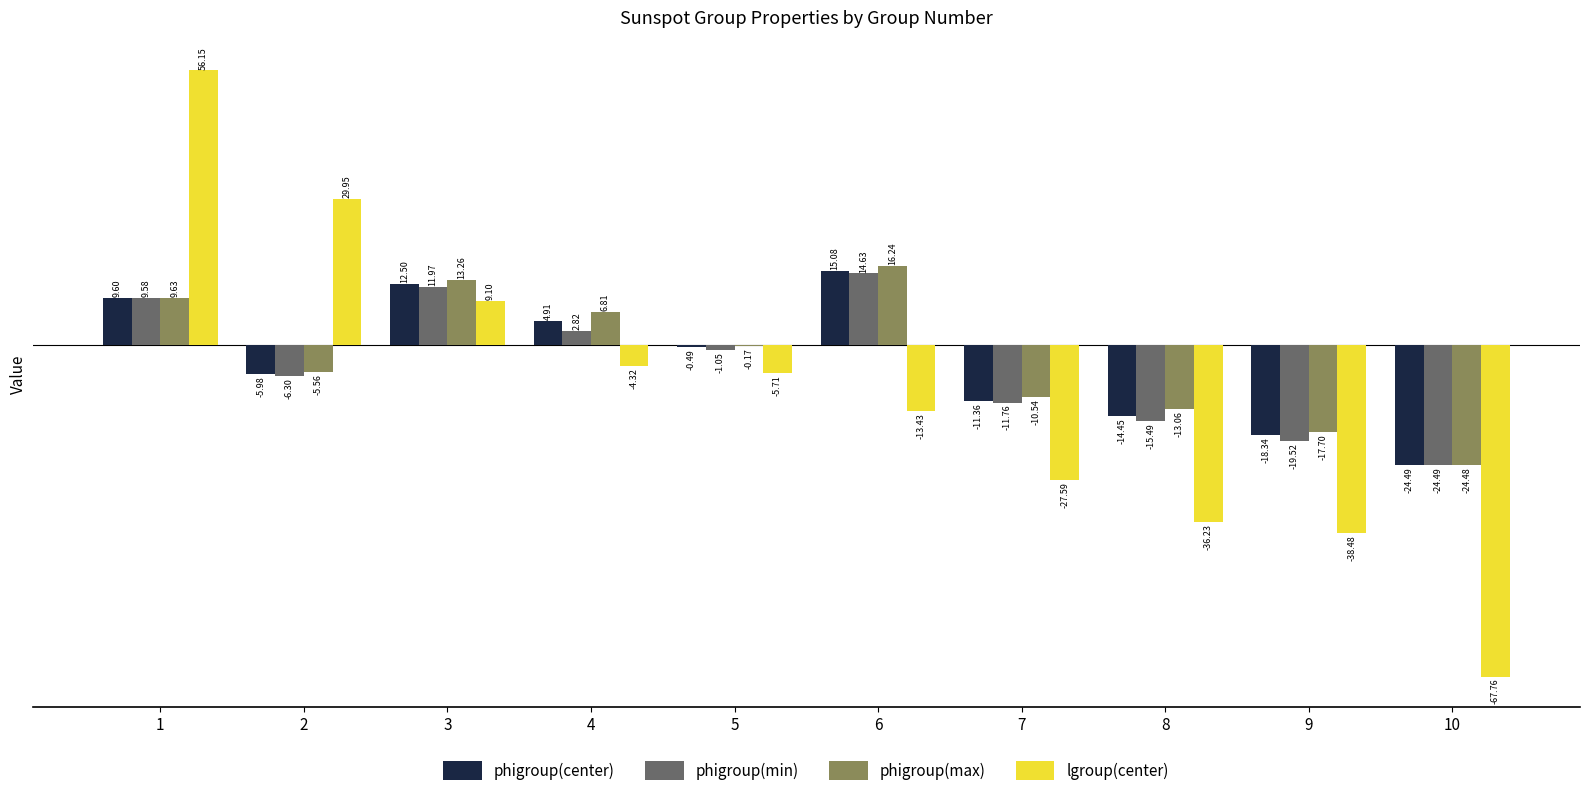

What is the spread (max minus min) of values at 10?

43.3